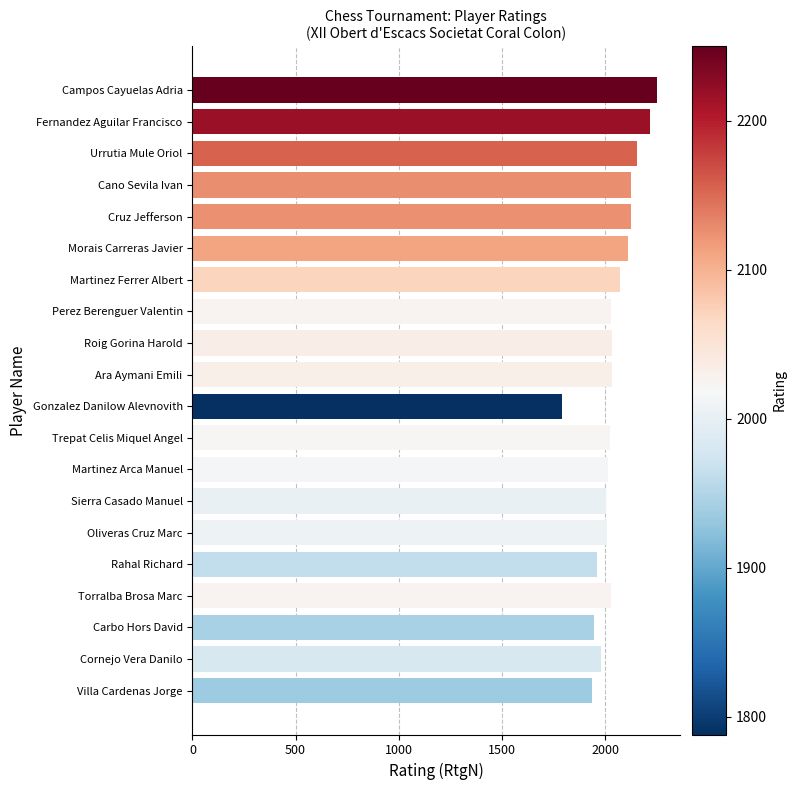

What is the approximate value at Sierra Casado Manuel, to the nearest 5?

2000